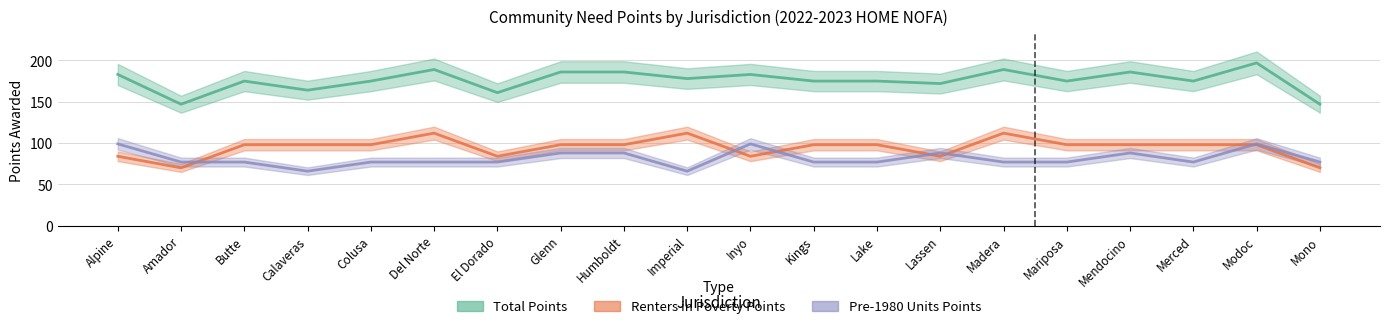

The value of Renters in Poverty Points at Butte is 58. True or false?

False